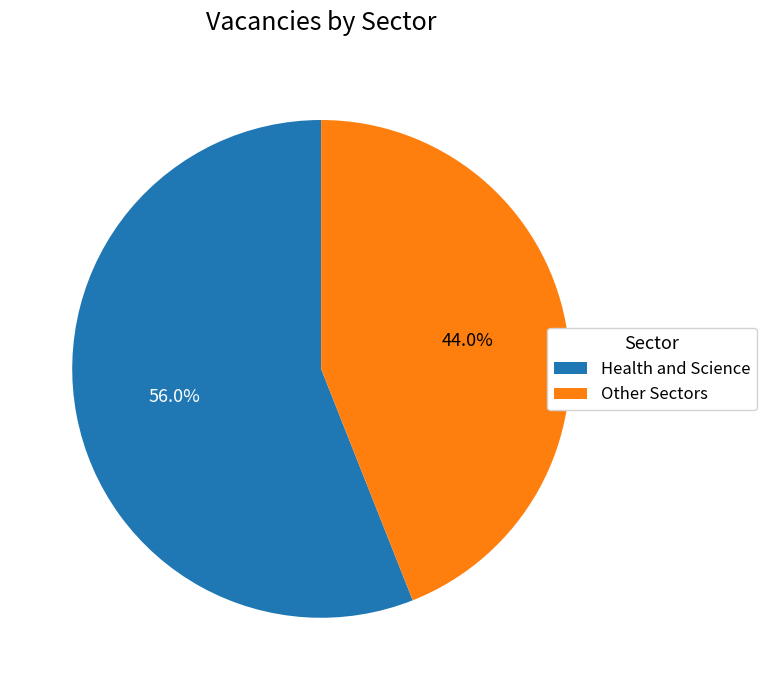

Approximately how many times larger is the value at Health and Science compared to Other Sectors?

1.3